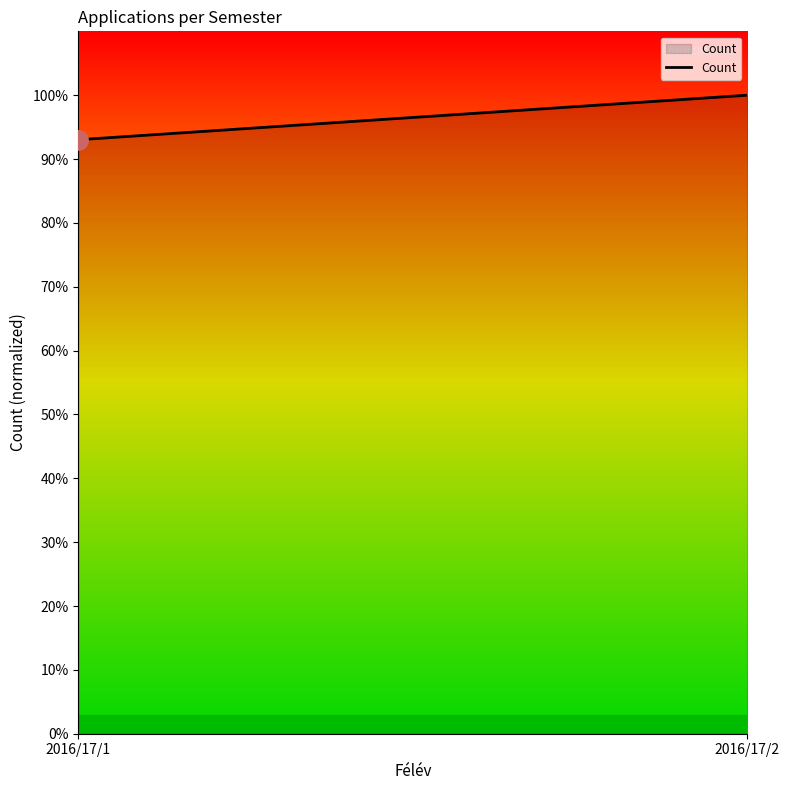

Rank the categories by value from highest to lowest.

2016/17/2, 2016/17/1